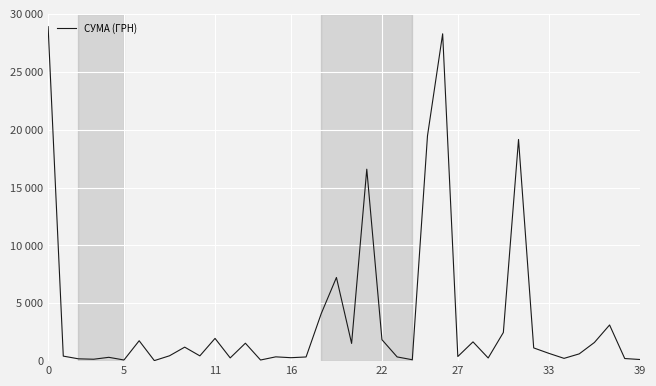

Does the chart display data point markers on the line(s)?

No